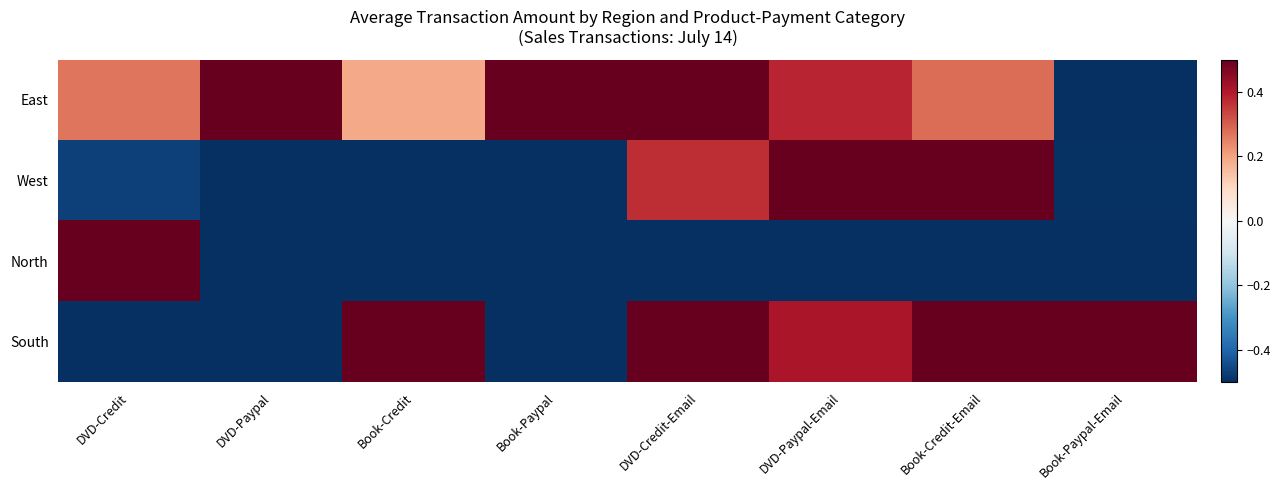

Which series has the largest range (max minus min)?

East